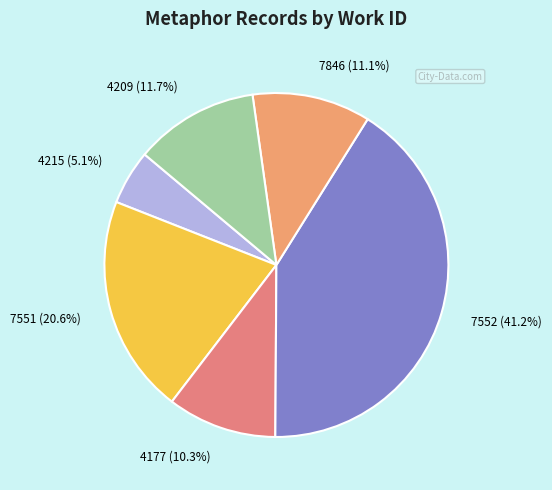

To the nearest percent, what is the difference between the largest and smallest slice percentages?

36%